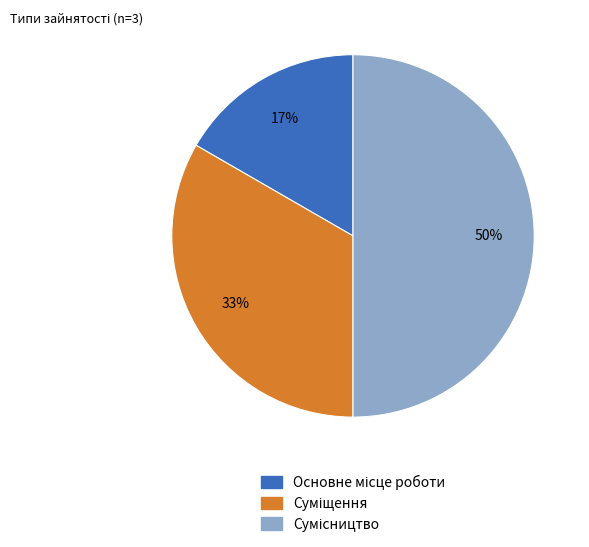

To the nearest percent, what is the average slice percentage?

33%